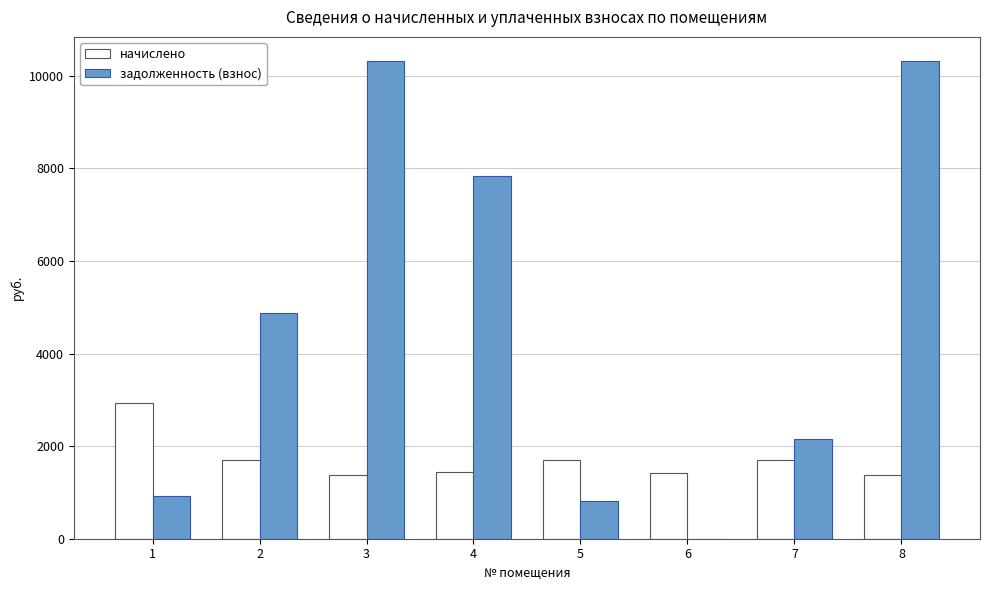

Which series changed the most between 5 and 6?

задолженность (взнос)